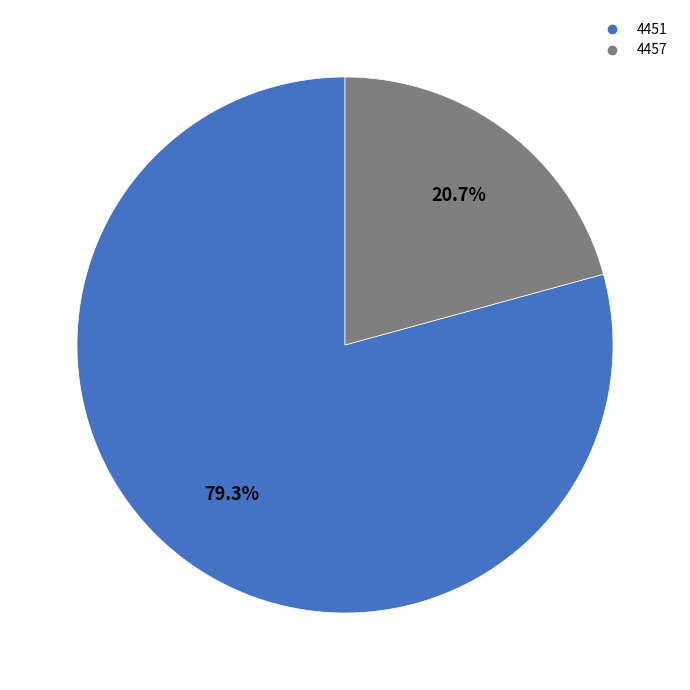

Is it true that 4457 is 26% of the pie?

False